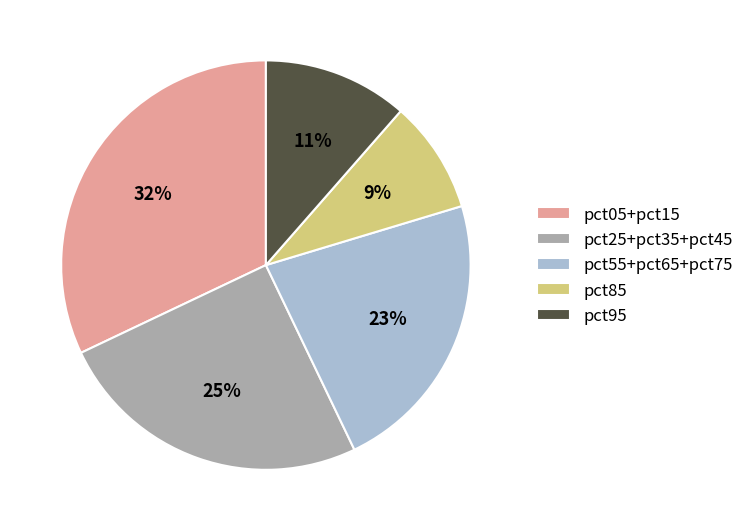

Is there a majority slice in this chart?

No